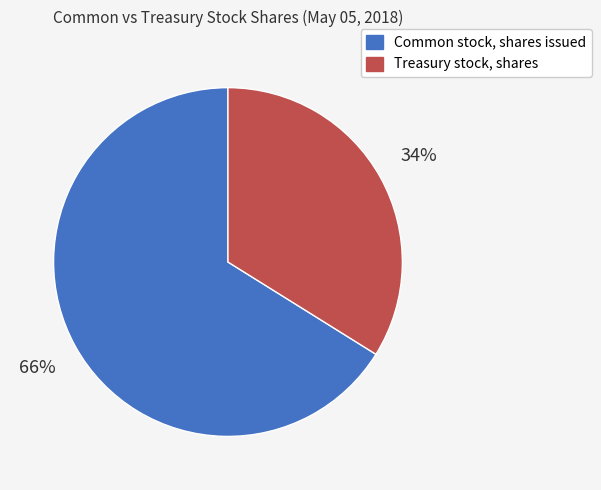

To the nearest percent, what is the combined percentage of Common stock, shares issued and Treasury stock, shares?

100%